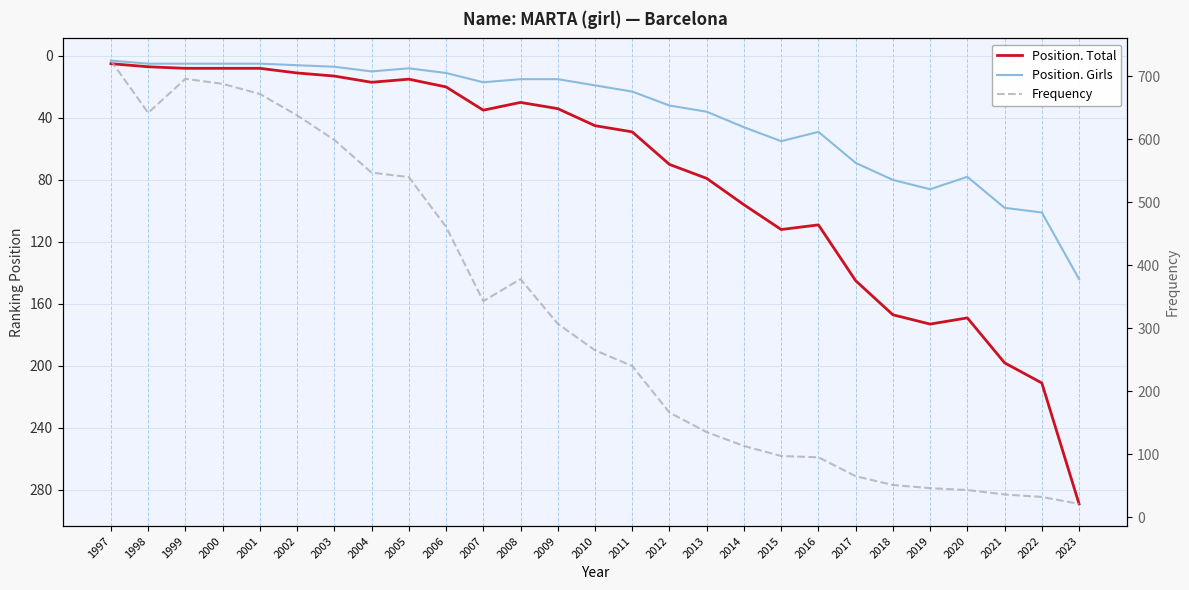

The Position. Girls series shows 78 at 2020. True or false?

True